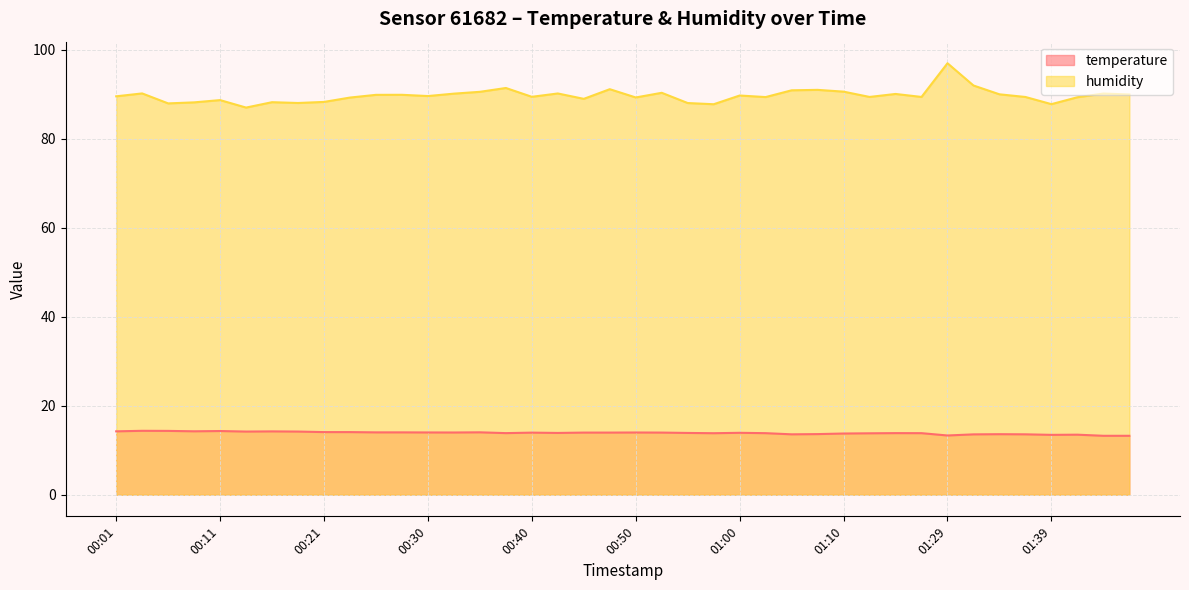

What is the label of the 4th point from the left?

00:08